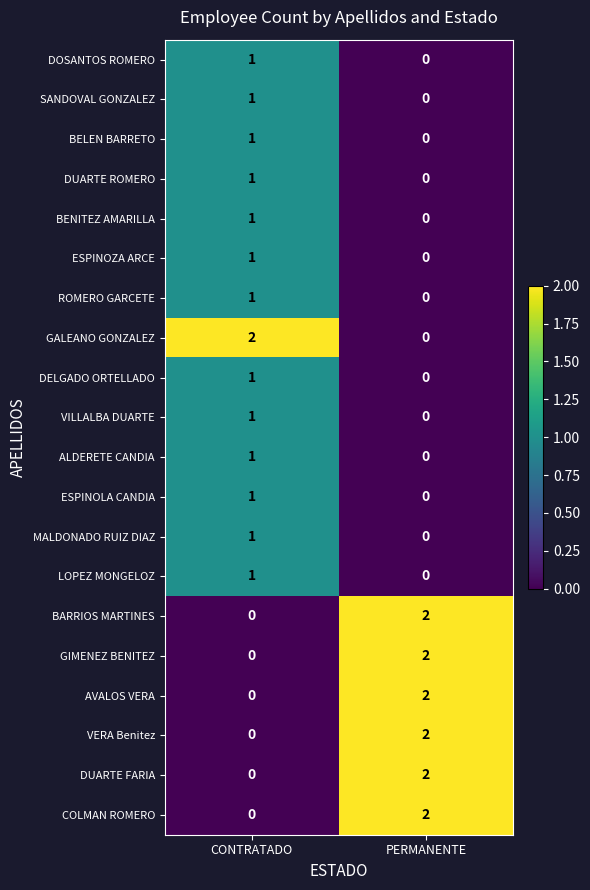

Rank the categories by LOPEZ MONGELOZ value from highest to lowest.

CONTRATADO, PERMANENTE